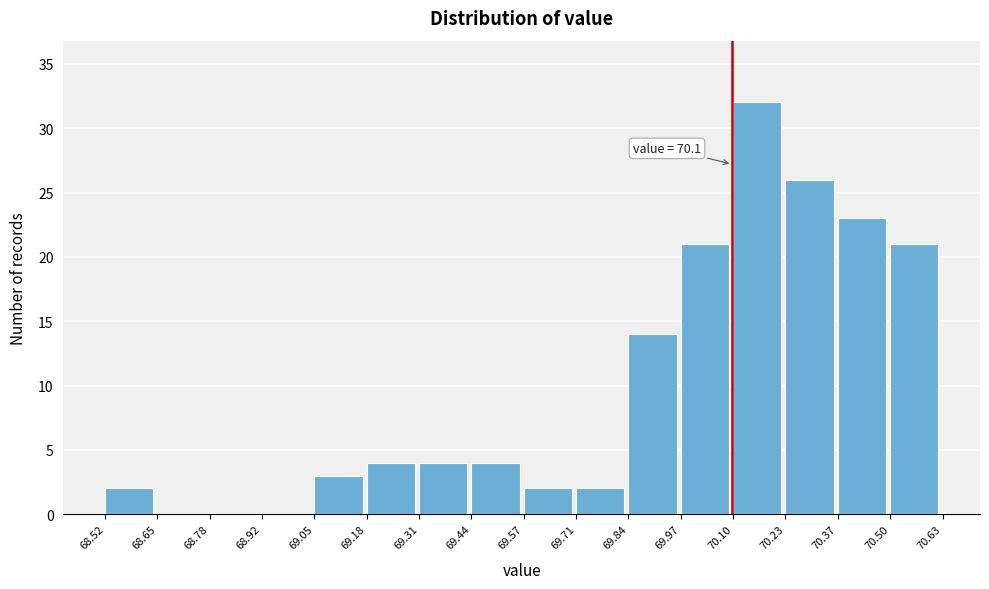

Over which range of the x-axis is the bar tallest?

70.10 to 70.23